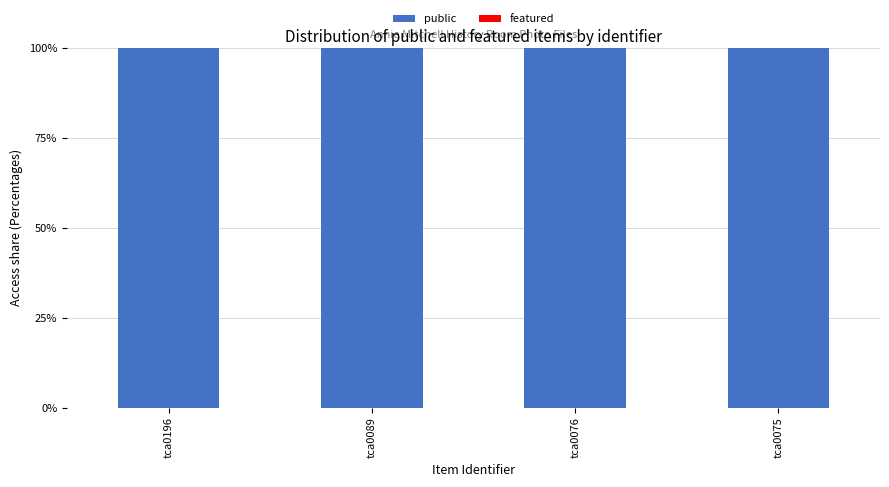

Reading left to right, transcribe all the data shown in this chart.

public: 100	100	100	100
featured: 0	0	0	0